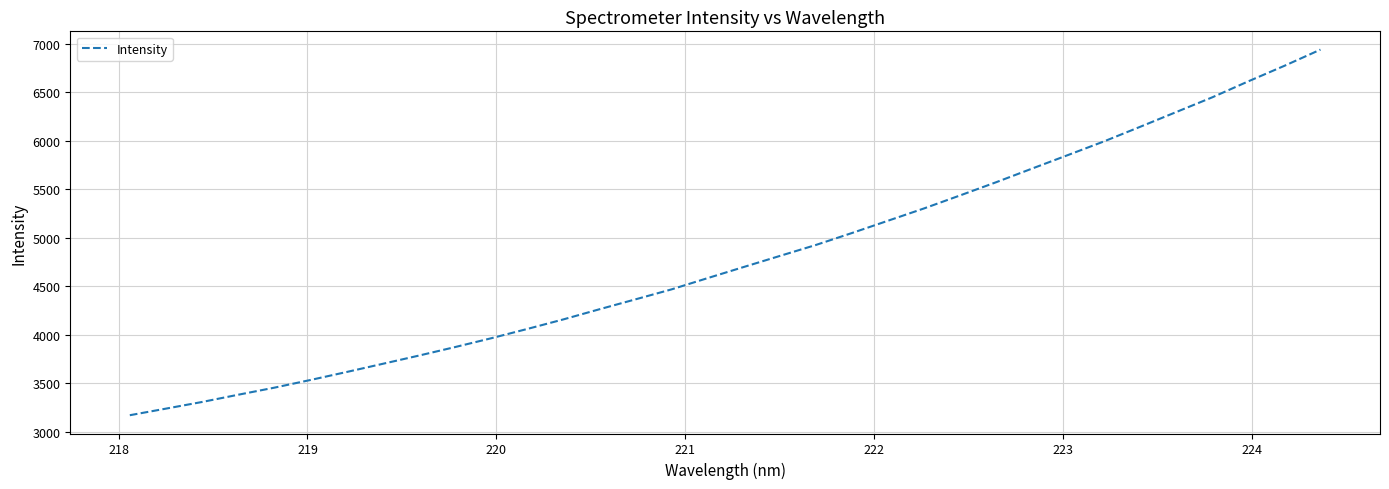

What is the maximum value shown in the chart?

6941.3